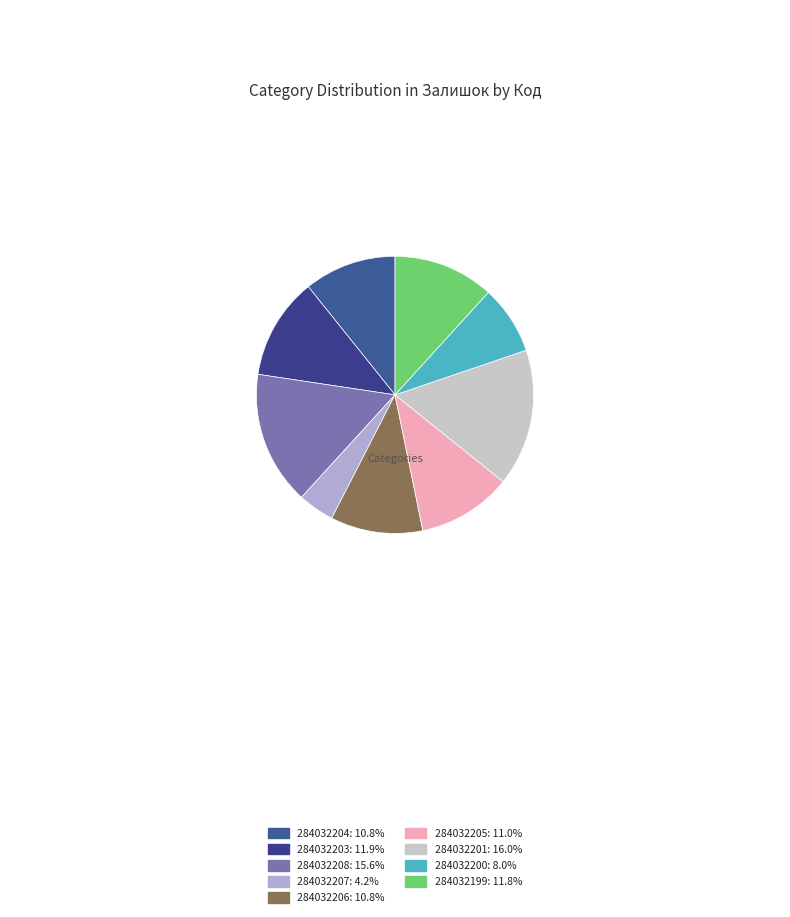

What percentage do 284032205 and 284032208 together represent?

26.6%